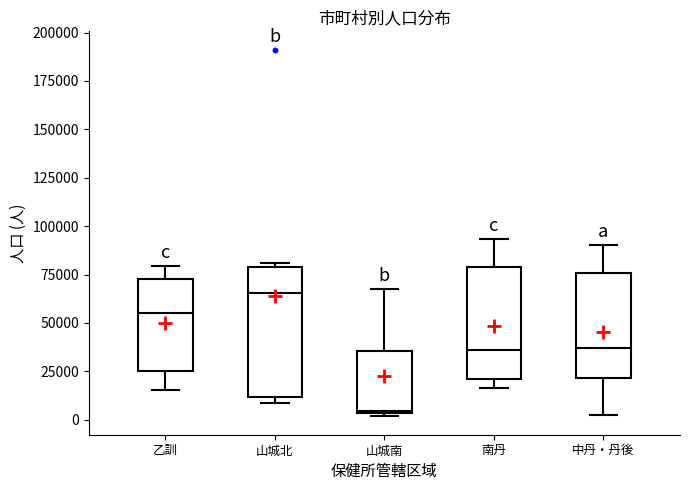

Reading left to right, read every box against the y-axis: the position of its median line, the range the box covers, and the ends of its whiskers. The values are not printed on the chart, so give them approximately, as read against the axis.

乙訓: median 55000, box 25000 to 75000, whiskers 15000 to 80000
山城北: median 65000, box 10000 to 80000, whiskers 10000 (just below the box's lower edge) to 80000 (just above the box's upper edge)
山城南: median 5000, box 5000 to 35000, whiskers 0 to 70000
南丹: median 35000, box 20000 to 80000, whiskers 15000 to 95000
中丹・丹後: median 35000, box 20000 to 75000, whiskers 0 to 90000